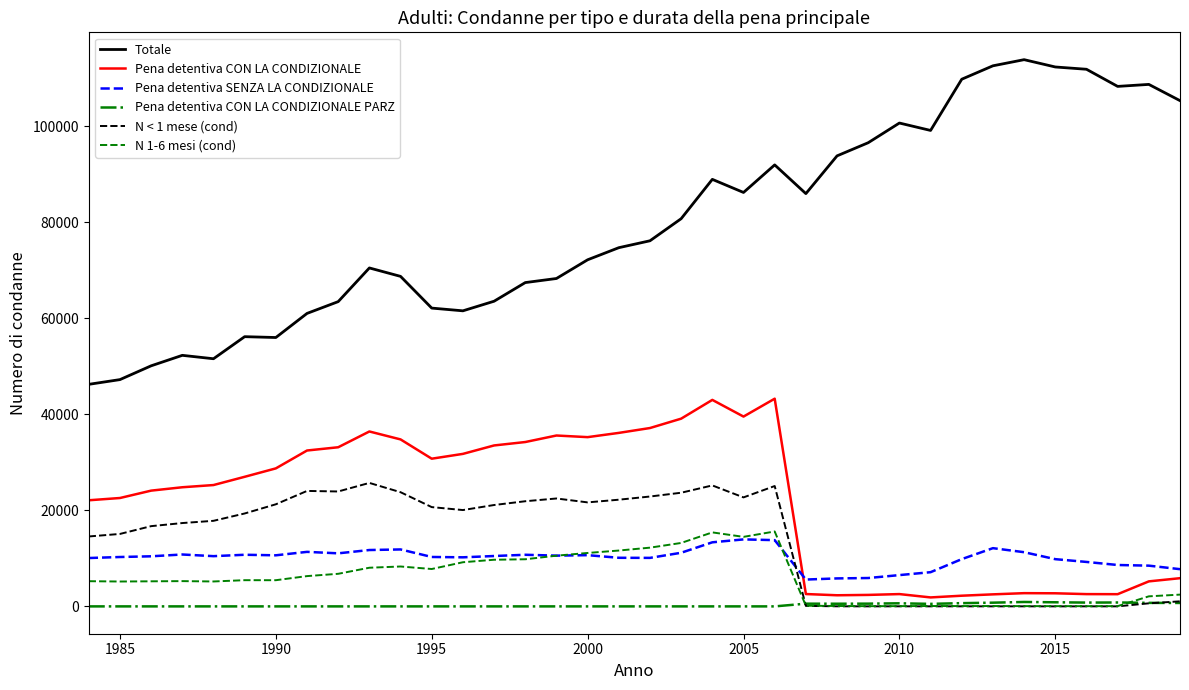

How many values in the Pena detentiva SENZA LA CONDIZIONALE series are below 10465?

18